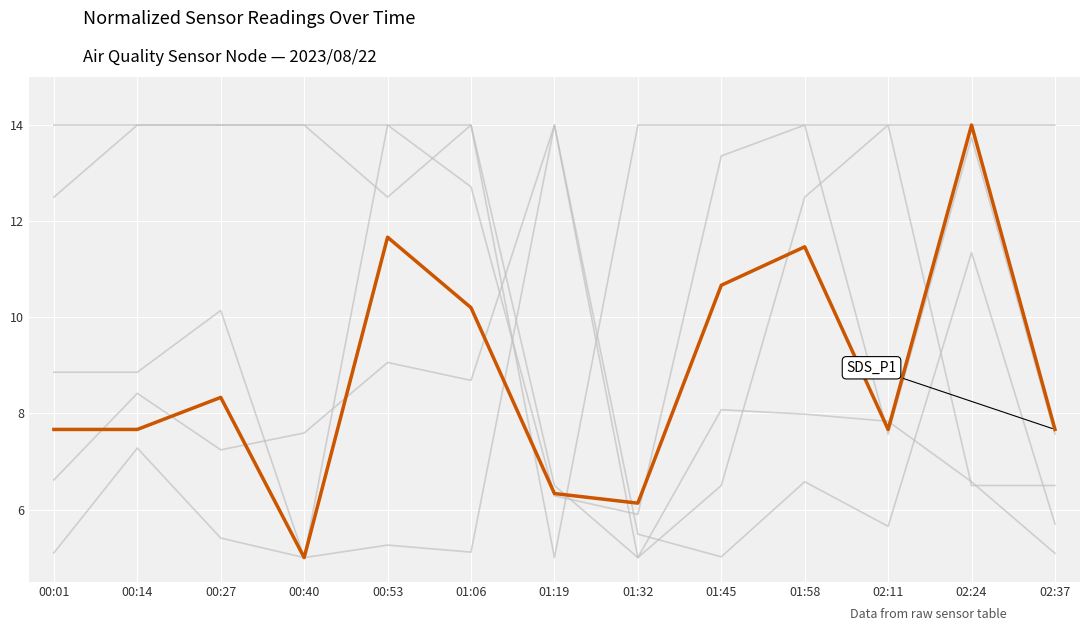

What is the label of the 11th point from the right?

00:27